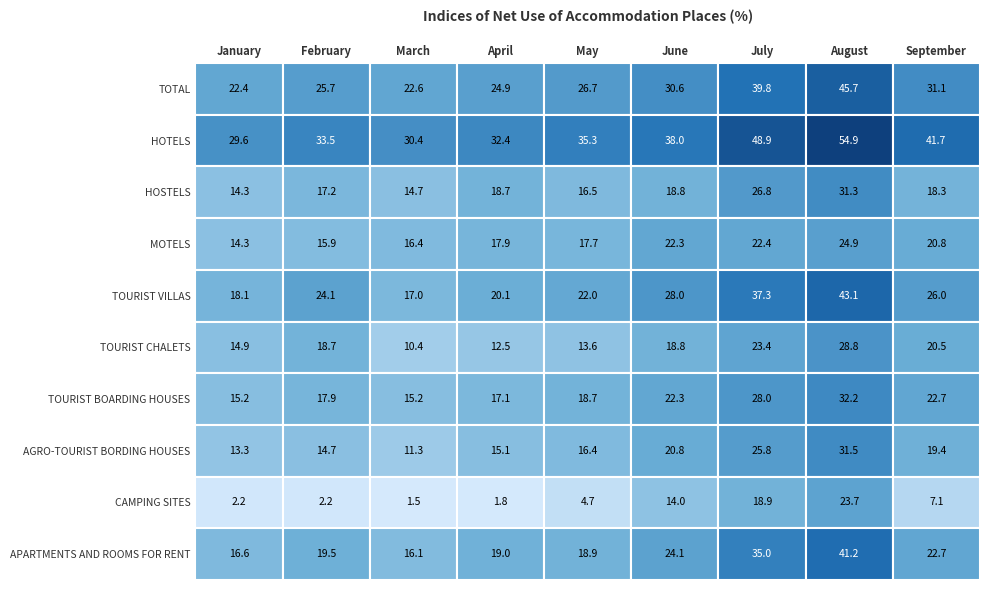

At July, list the series in order from largest to smallest.

HOTELS, TOTAL, TOURIST VILLAS, APARTMENTS AND ROOMS FOR RENT, TOURIST BOARDING HOUSES, HOSTELS, AGRO-TOURIST BORDING HOUSES, TOURIST CHALETS, MOTELS, CAMPING SITES